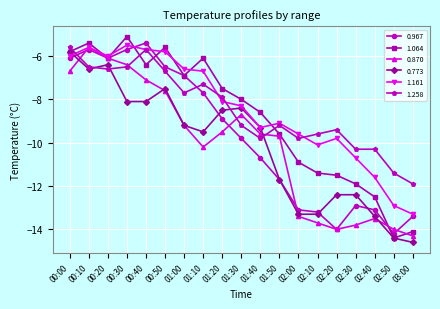

Is it true that 1.258 equals -9.2 at 01:30?

True